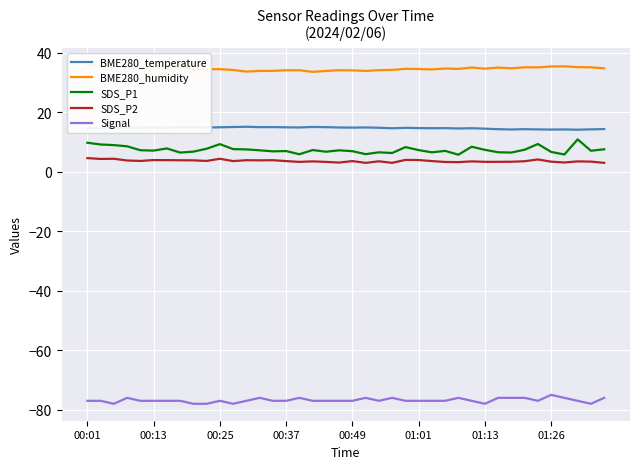

What is the sum of all Signal values?

-3073.0